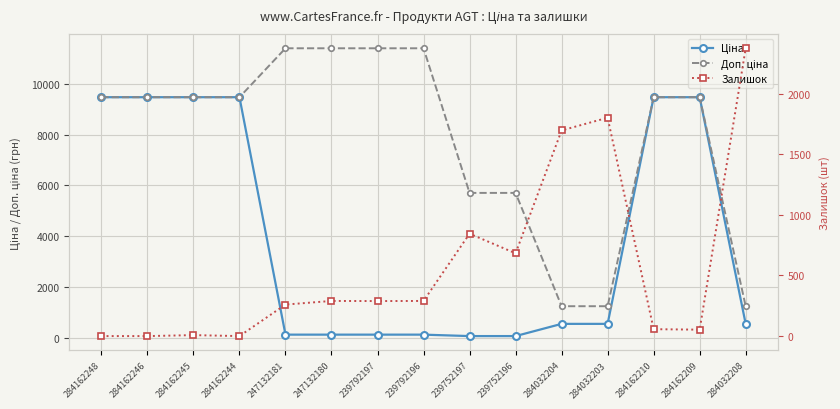

Where is Залишок nearest to the value 1187?

239752197